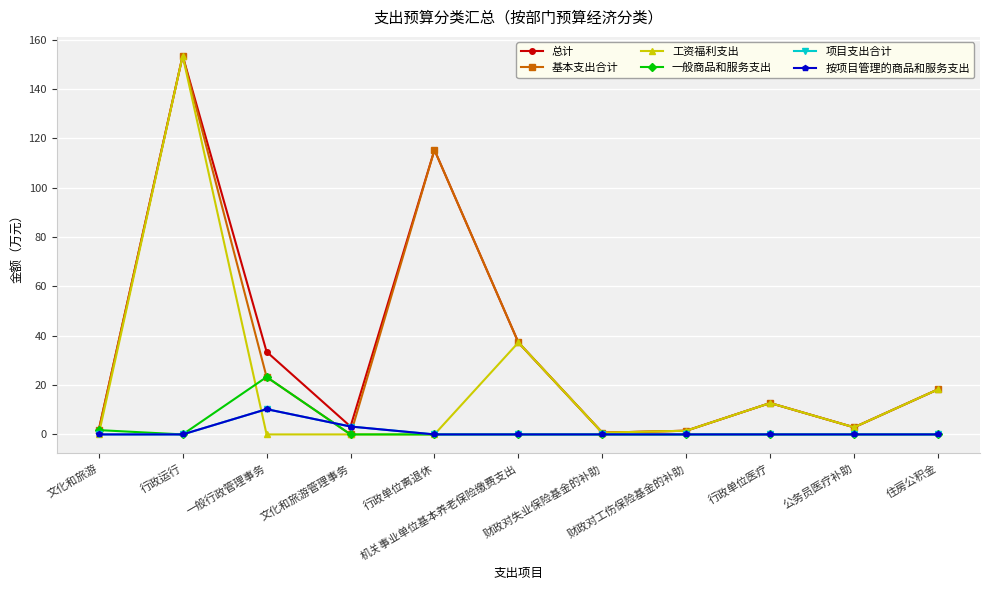

Is this an area chart (filled region under the line)?

No